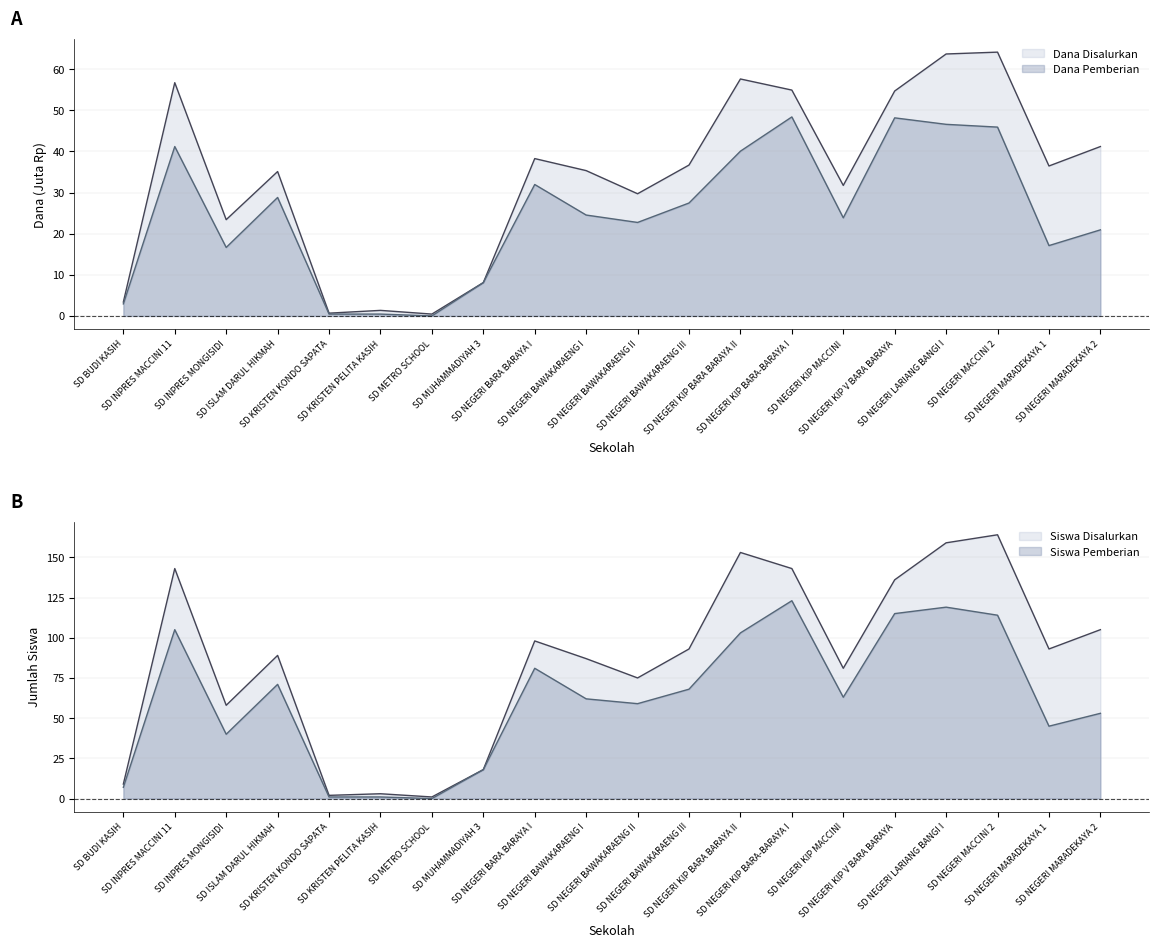

What is the difference between the Dana Pemberian values at SD NEGERI MARADEKAYA 1 and SD INPRES MACCINI 11?

24.1